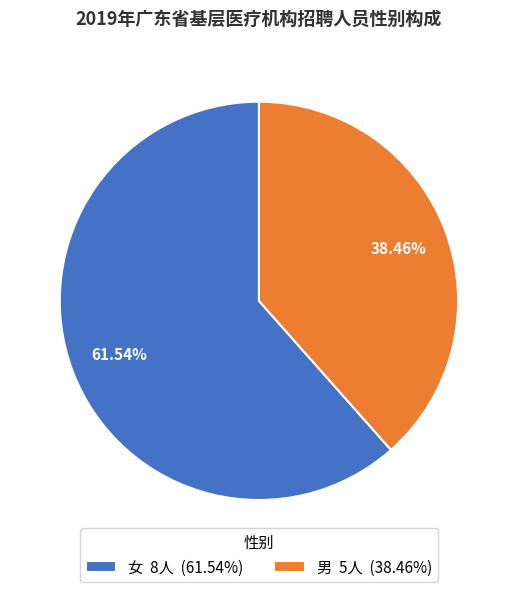

Which category accounts for the majority?

女 8人 (61.54%)